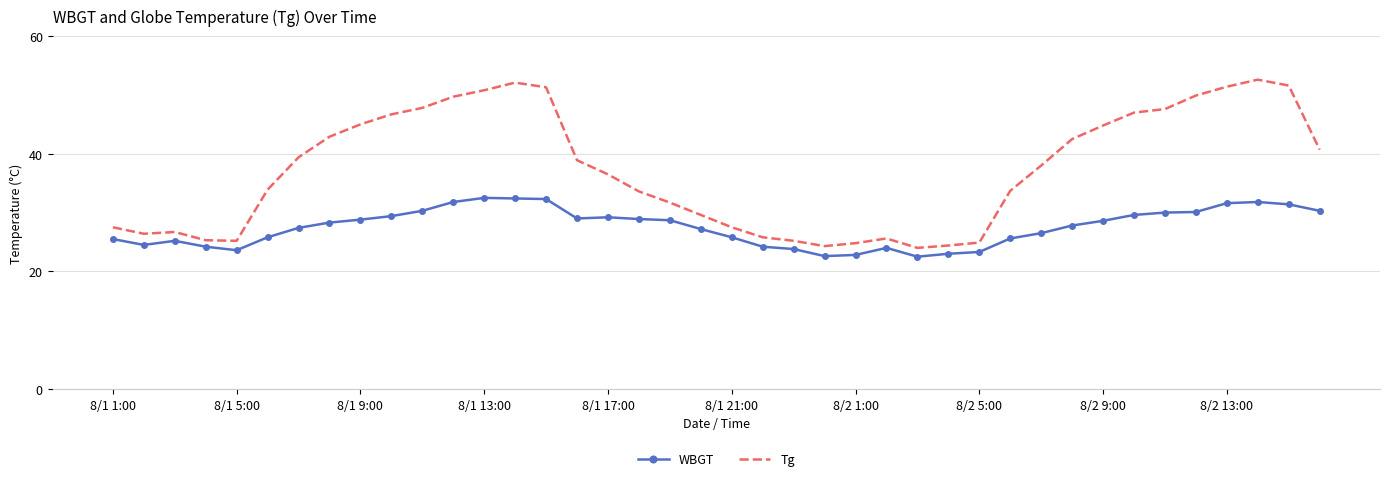

What is the minimum value shown in the chart?

22.5